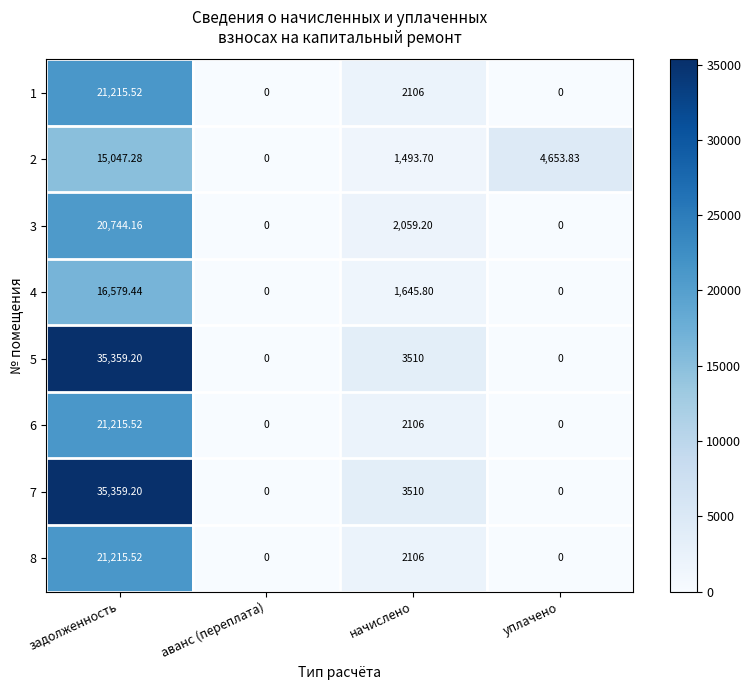

Where is 3 nearest to the value 10372?

начислено